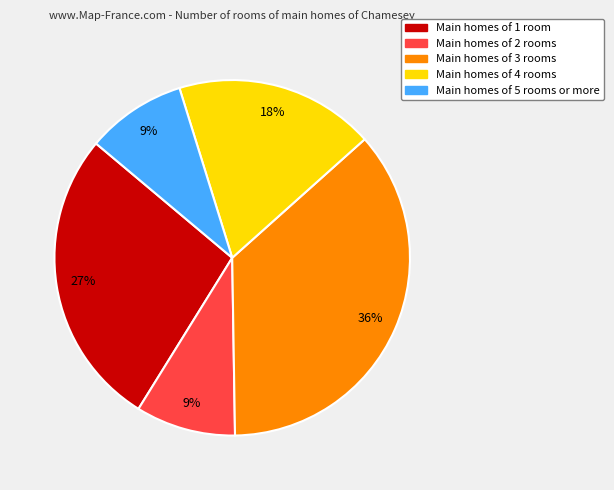

Does any single category account for the majority?

No